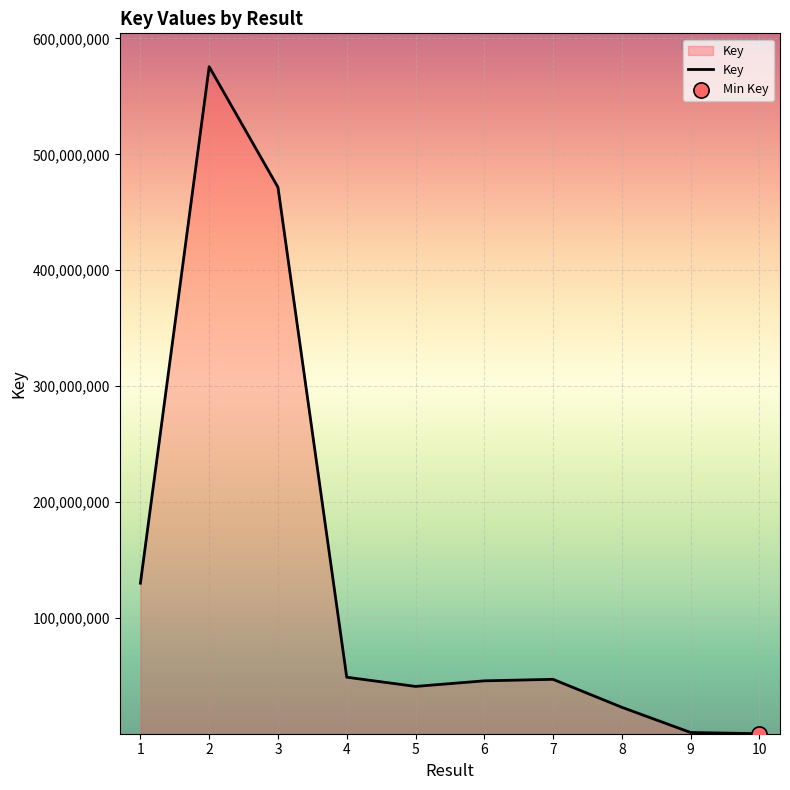

What is the change in value from 8 to 9?

-21744207